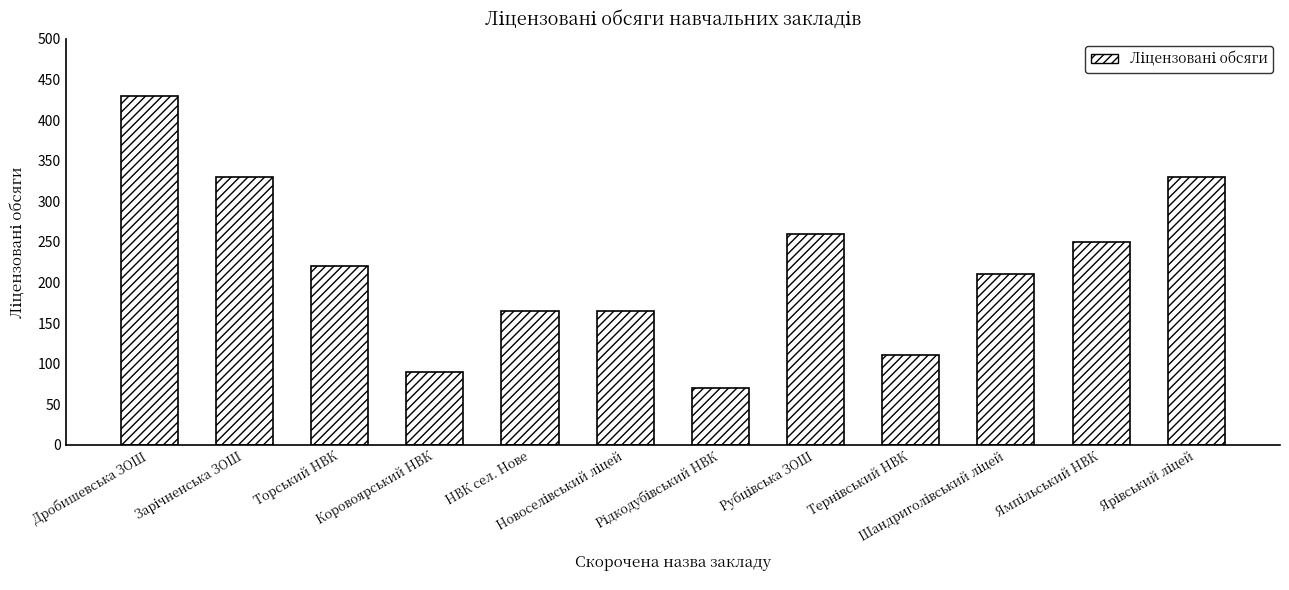

What is the ratio of the value at Коровоярський НВК to the value at НВК сел. Нове?

0.5